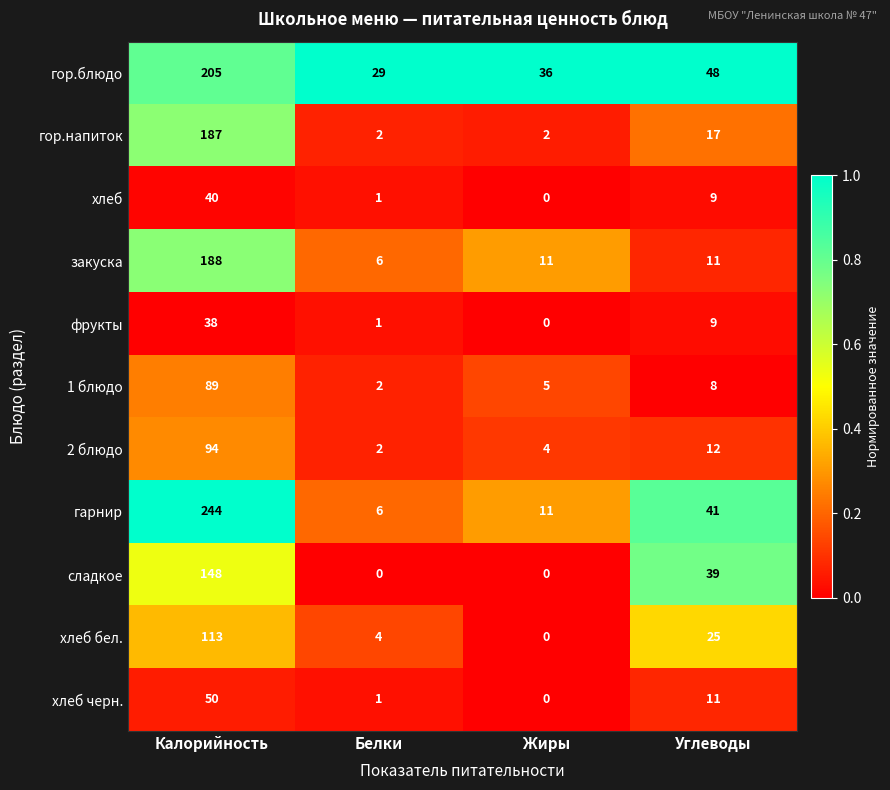

What is the sum of the гор.напиток values at Углеводы and Жиры?

19